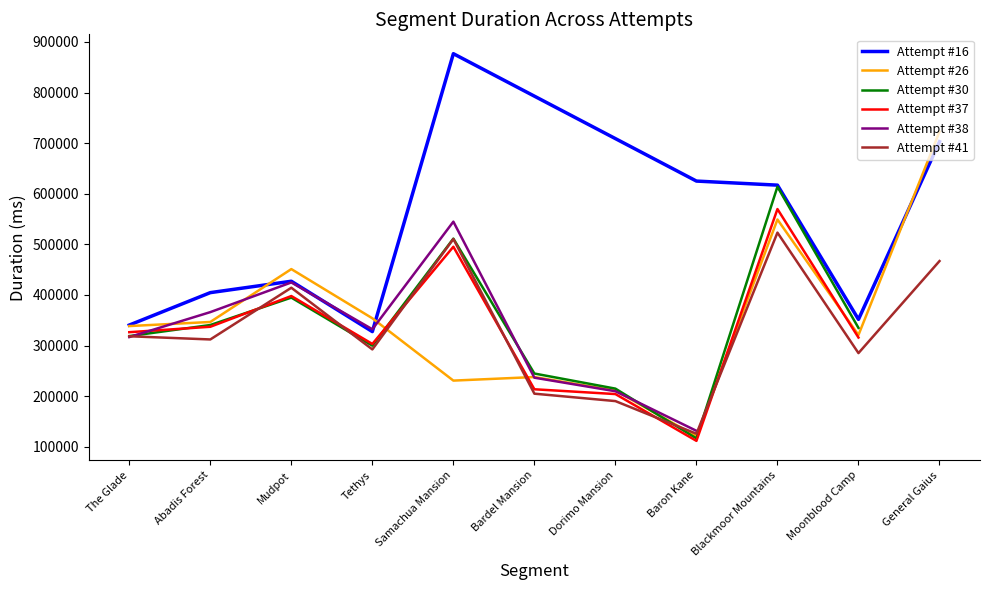

What is the lowest value of the Attempt #41 series?

125625